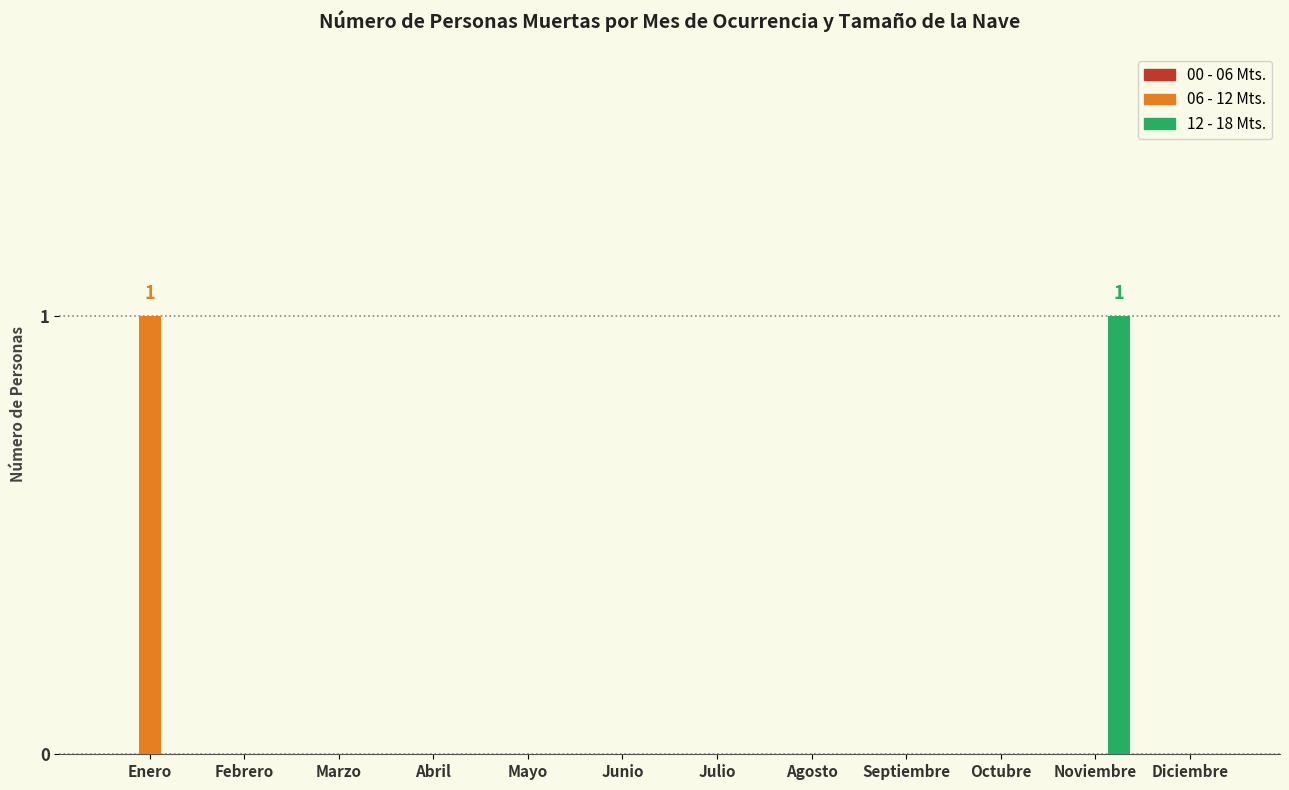

Are the bars grouped side by side (vs. stacked)?

Yes